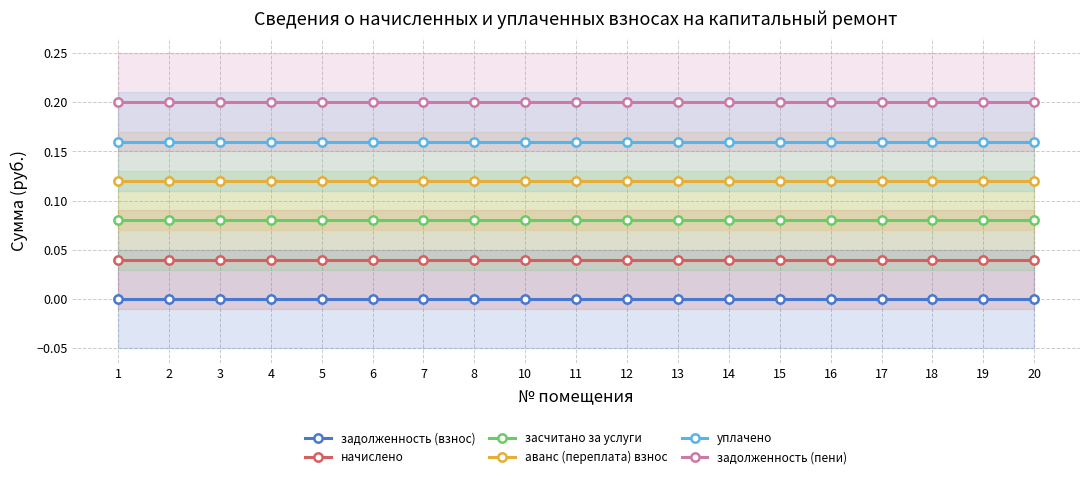

What is the total value across all series at 6?

0.6